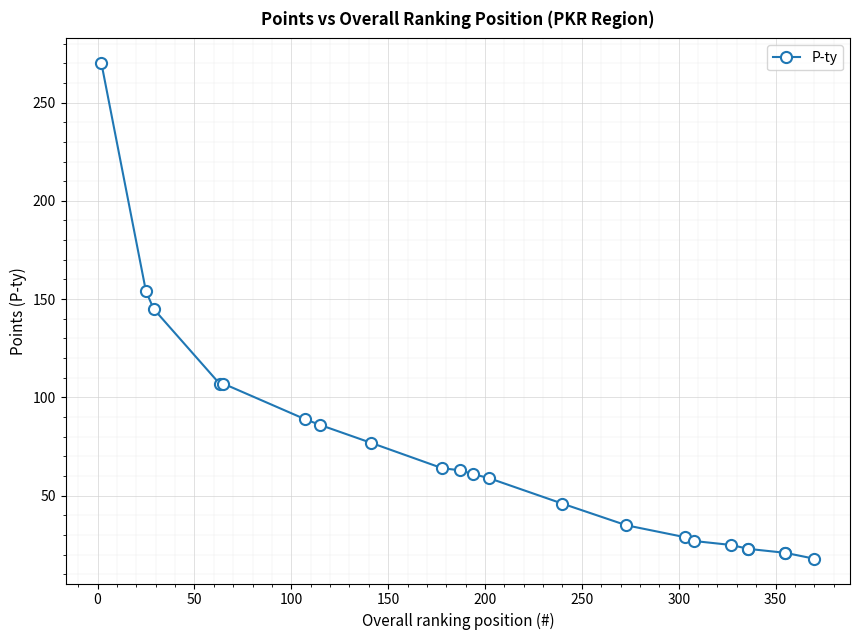

Is it true that the value at 50 is 82?

False